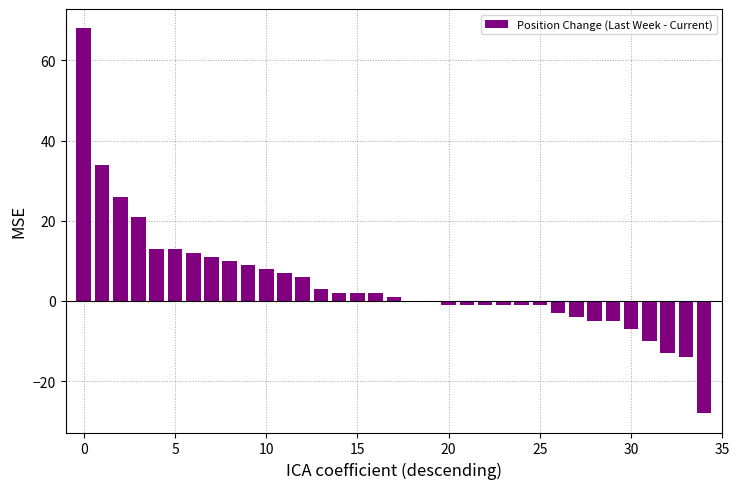

Are the bars horizontal?

No